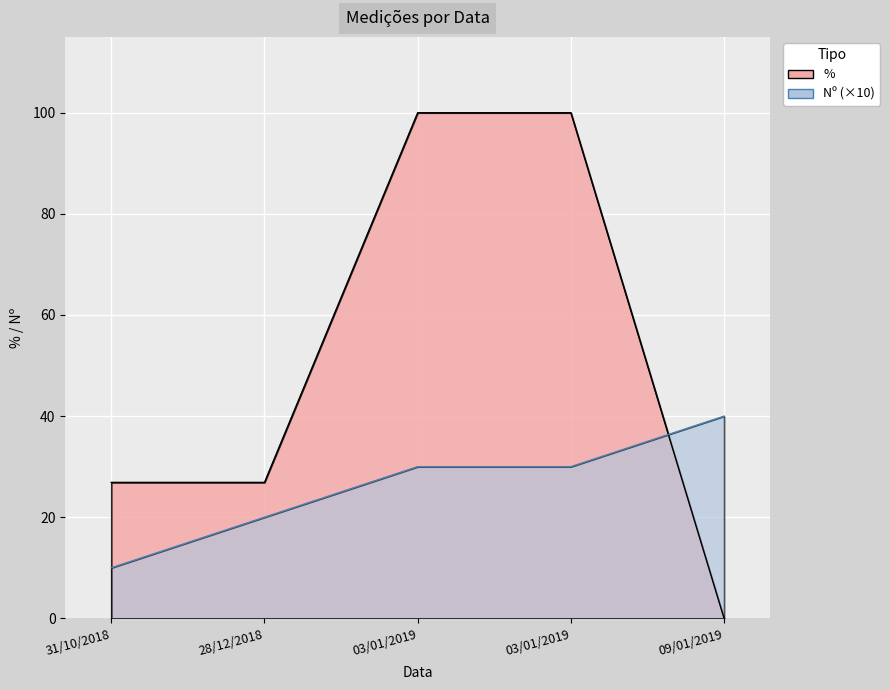

At which label does % reach its minimum?

09/01/2019